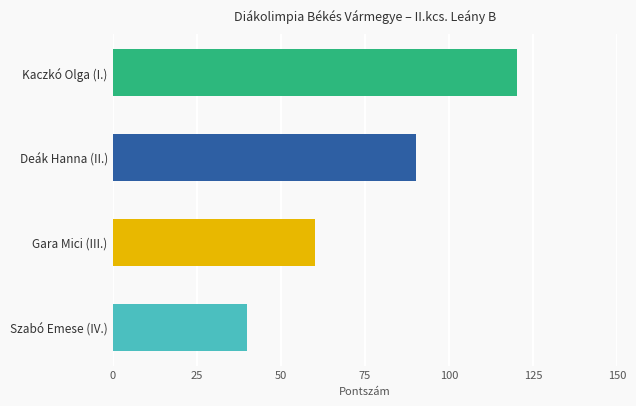

Count the values in the range 60 to 120.

3